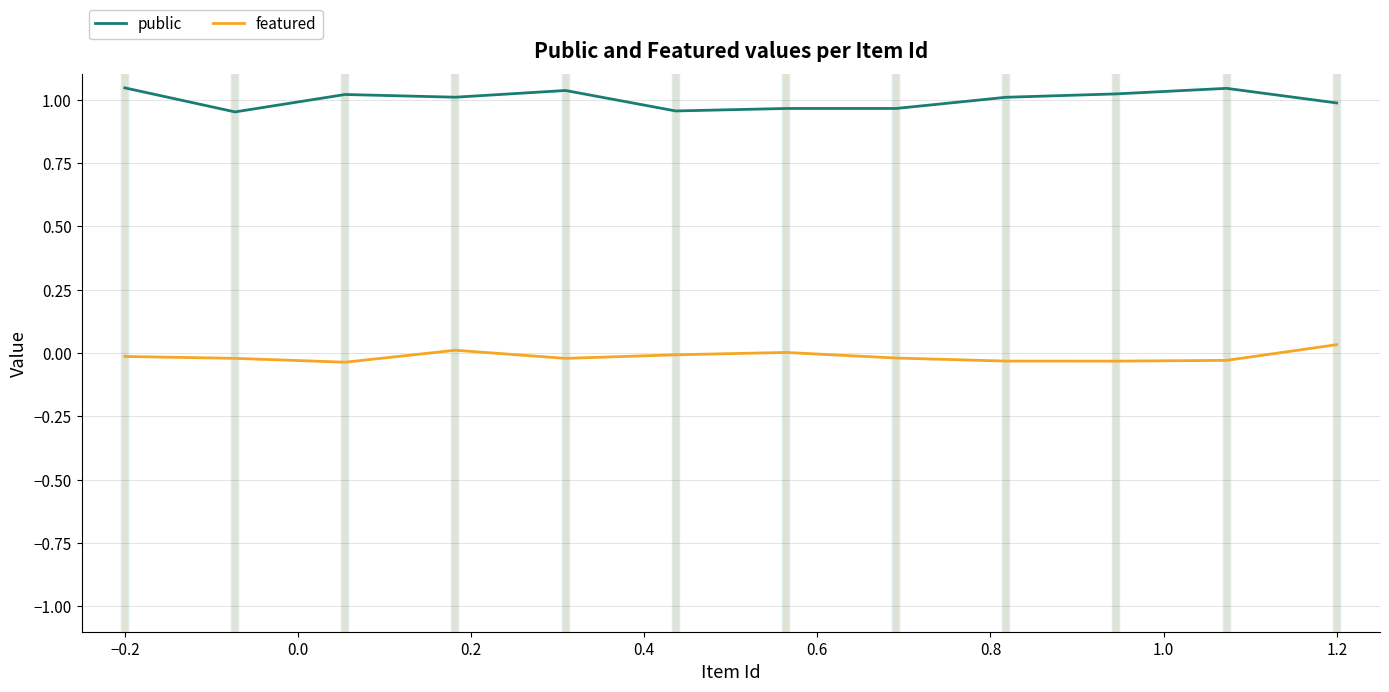

The value of public at 1.2 is 0.3. True or false?

False